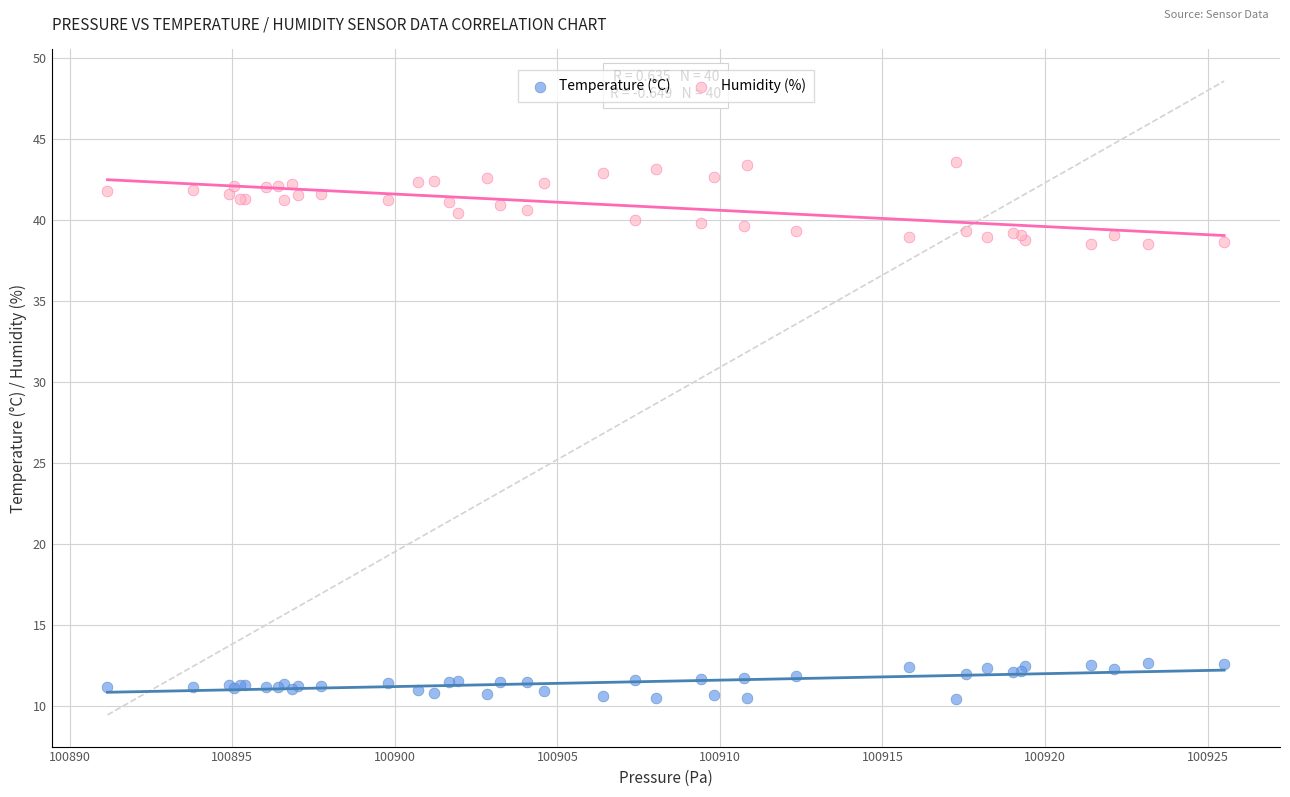

Which series reaches the minimum Y coordinate?

Temperature (°C)